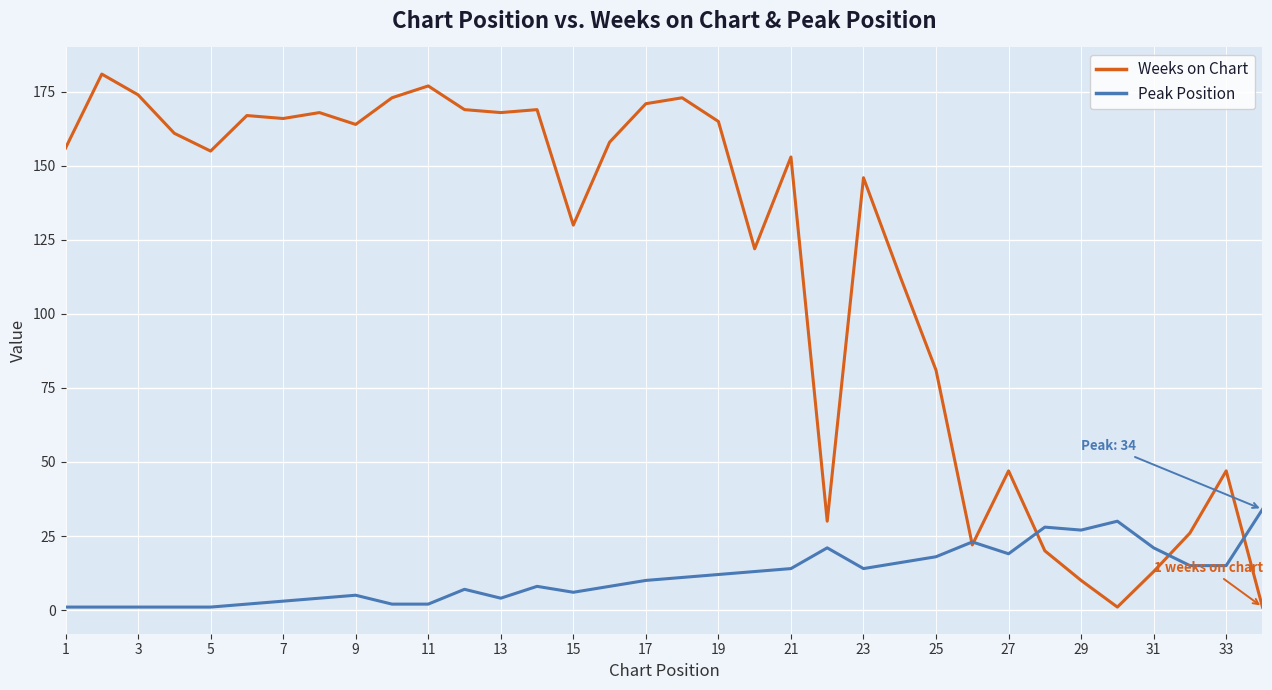

Which series has the largest range (max minus min)?

Weeks on Chart